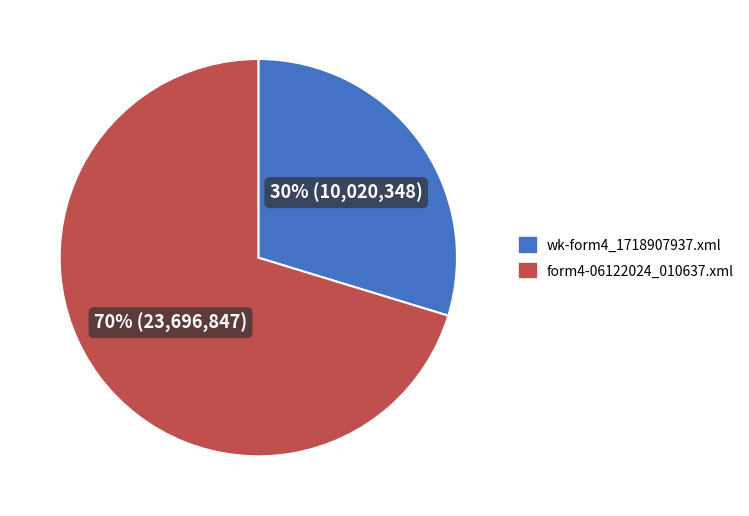

Is the sum of wk-form4_1718907937.xml and form4-06122024_010637.xml greater than half?

Yes